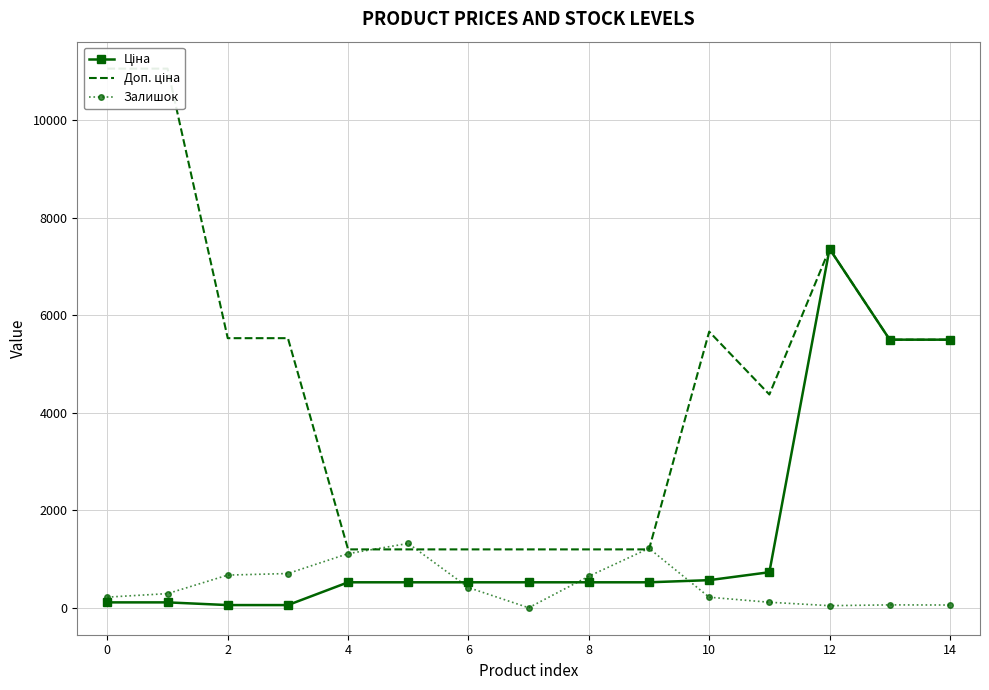

True or false: Доп. ціна has more than 2 interior local peaks.

False